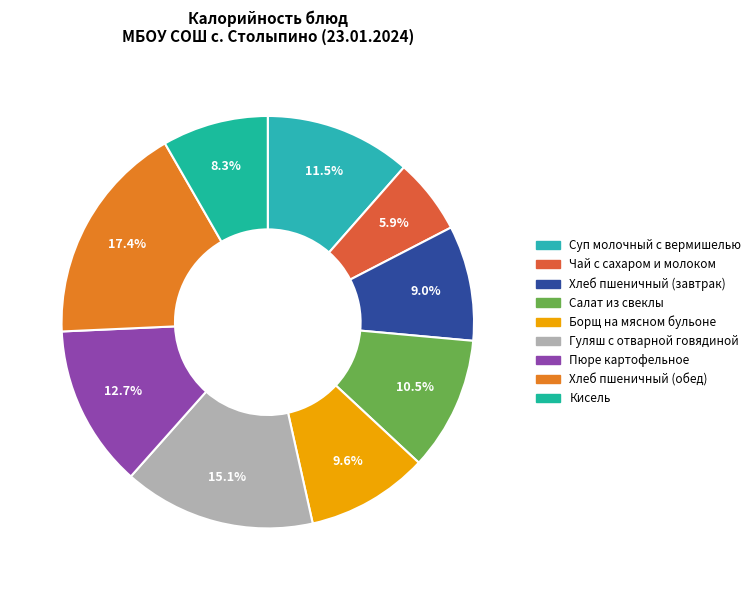

To the nearest percent, what is the average slice percentage?

11%